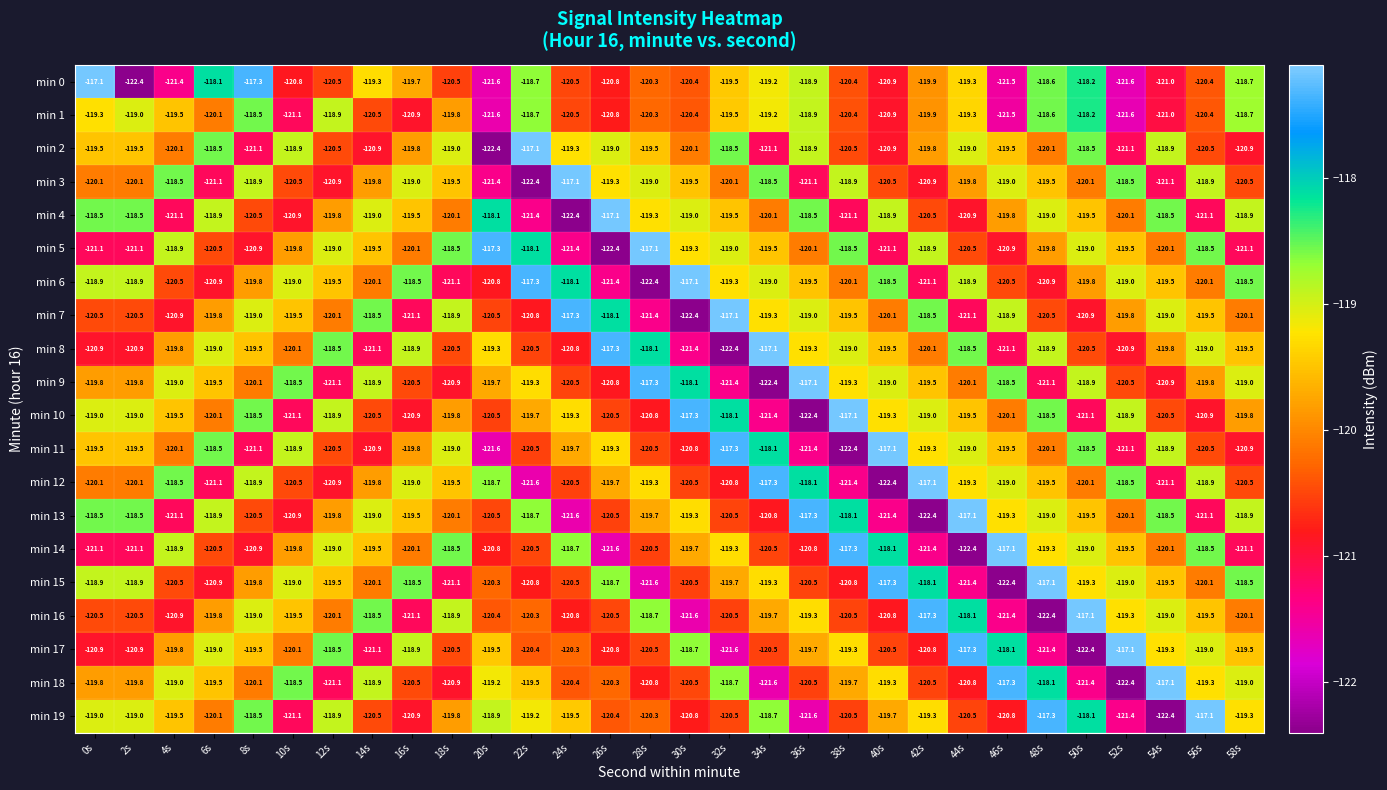

At how many categories does at least one series exceed -119?

30